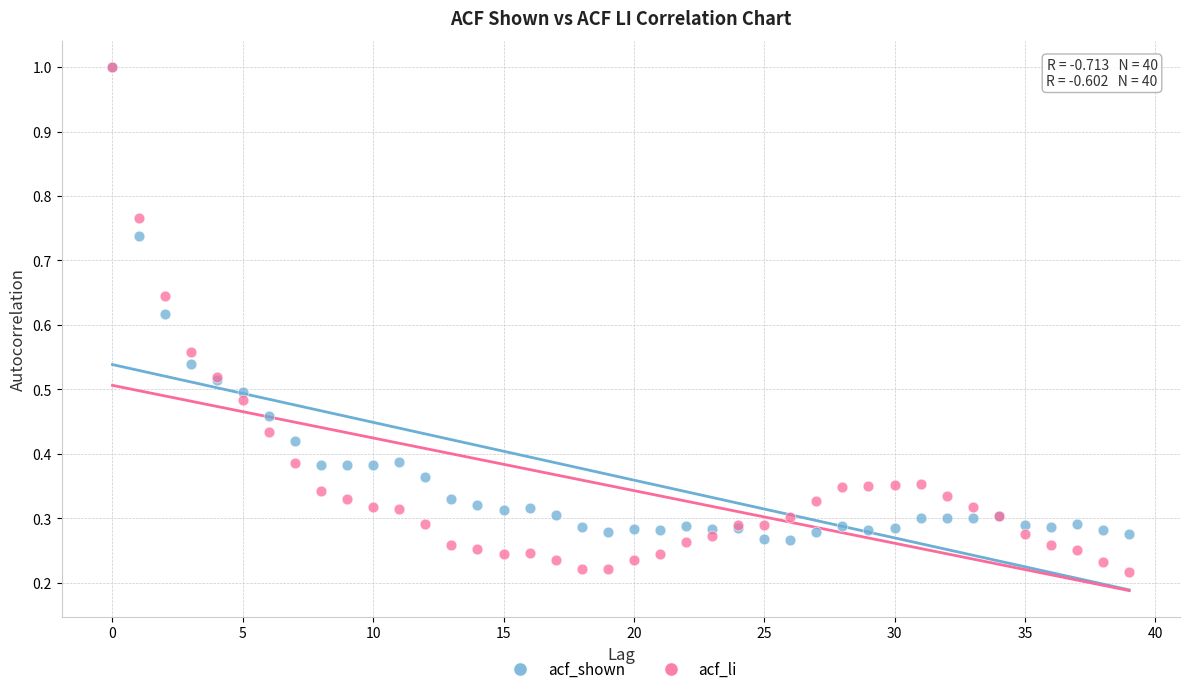

Which series has the widest spread of Y values?

acf_li